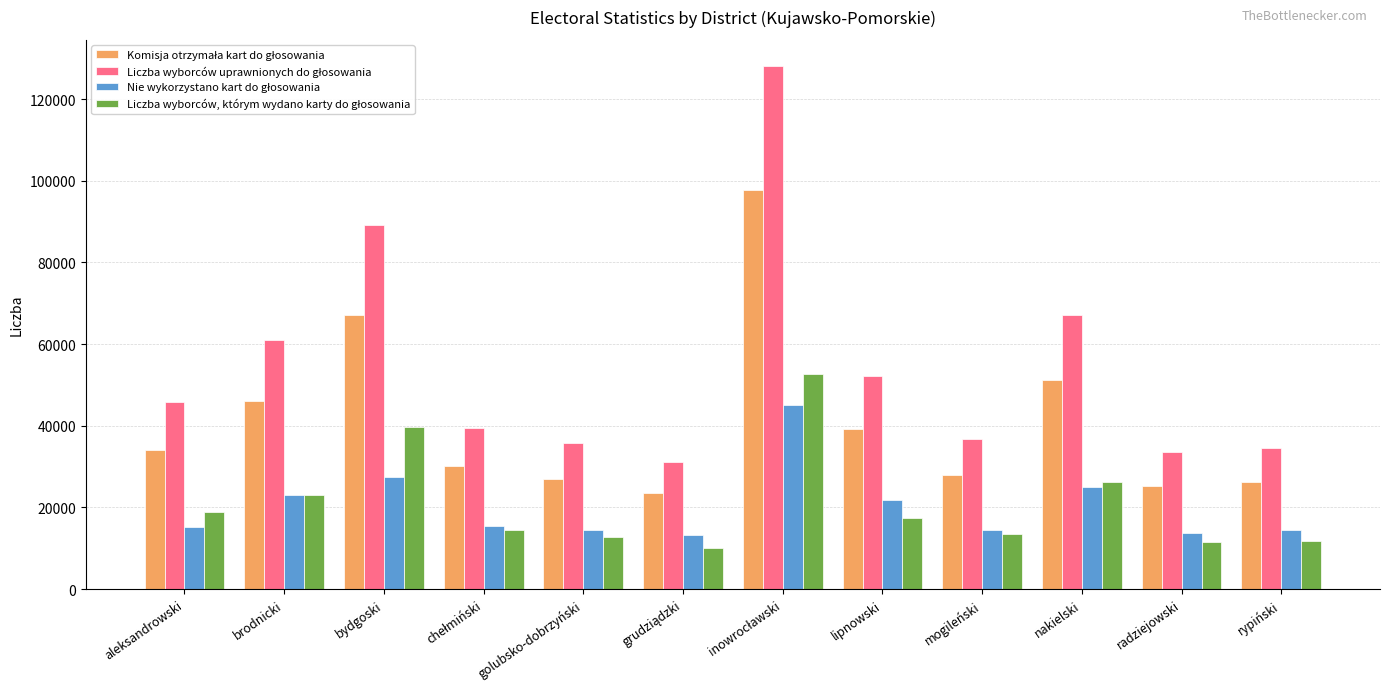

What is the total value across all series at rypiński?

87120